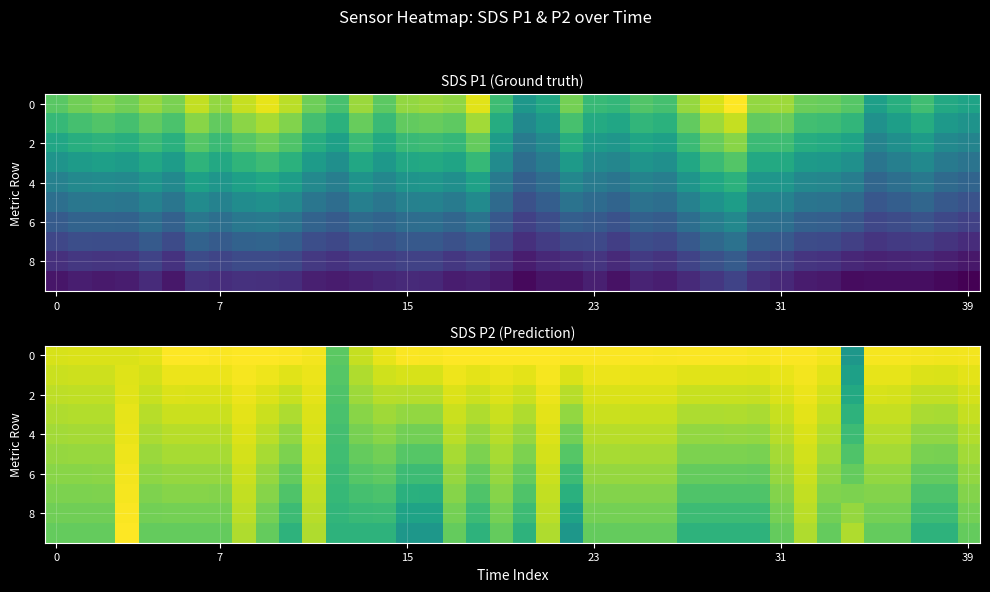

What is the total value across all series at 30?

501.1